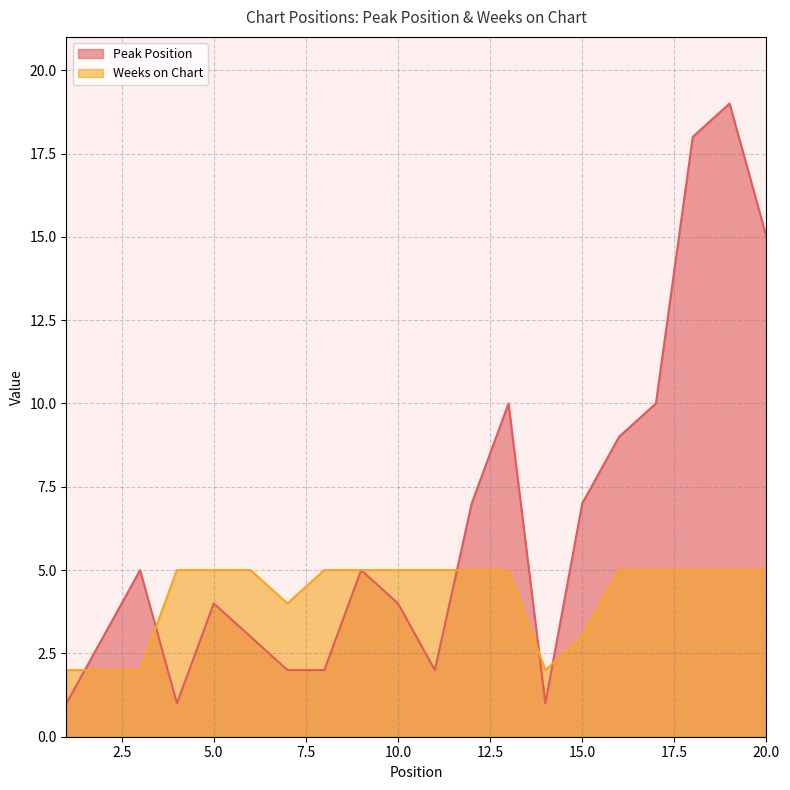

What is the difference between the Peak Position values at 20.0 and 10.0?

11